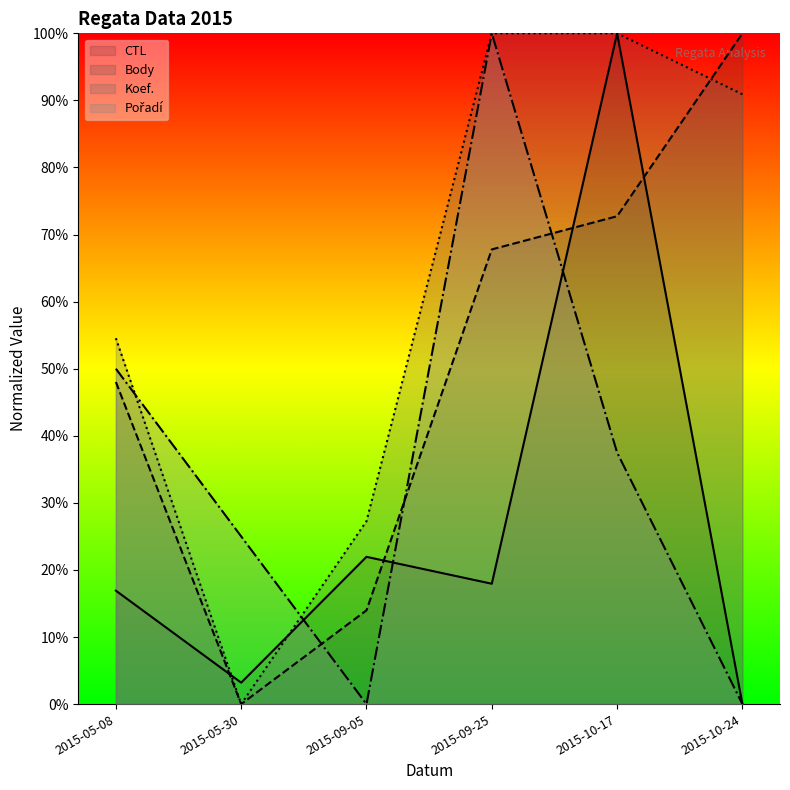

In Pořadí, how many points are lower than both neighbors (excluding endpoints)?

1